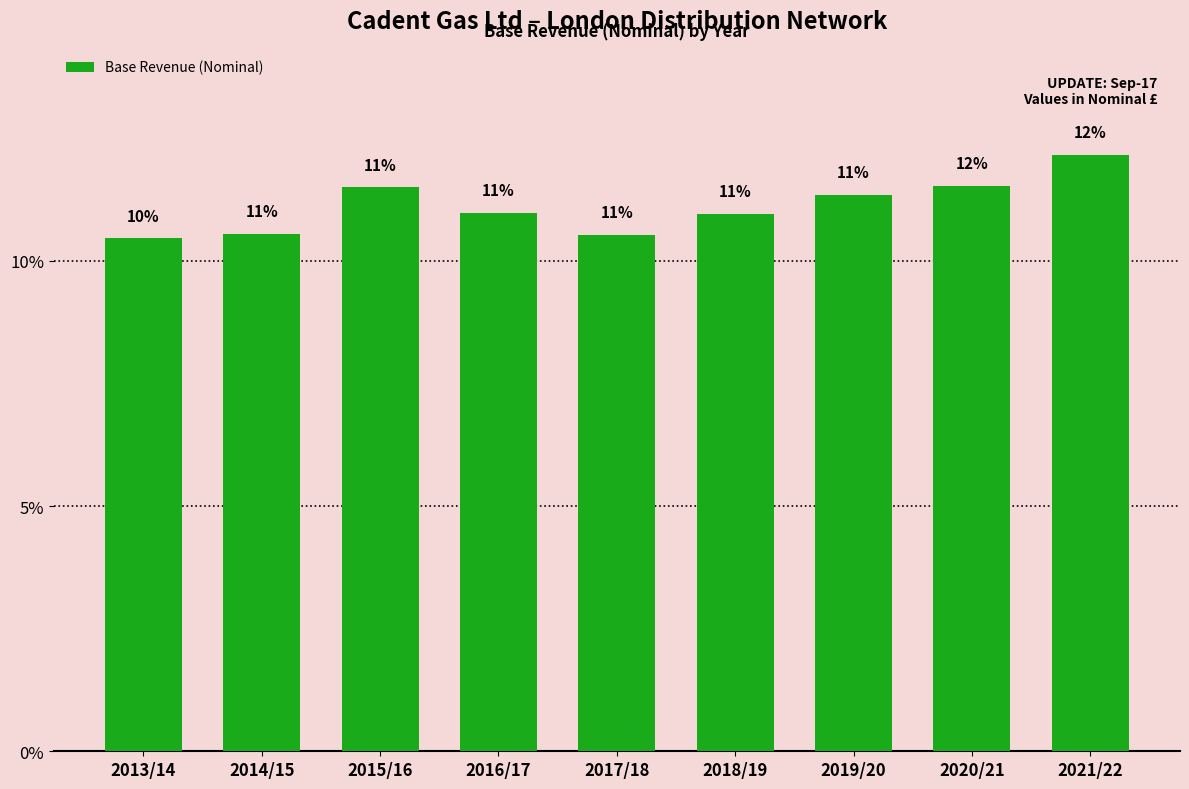

What is the greatest value displayed?

12.2